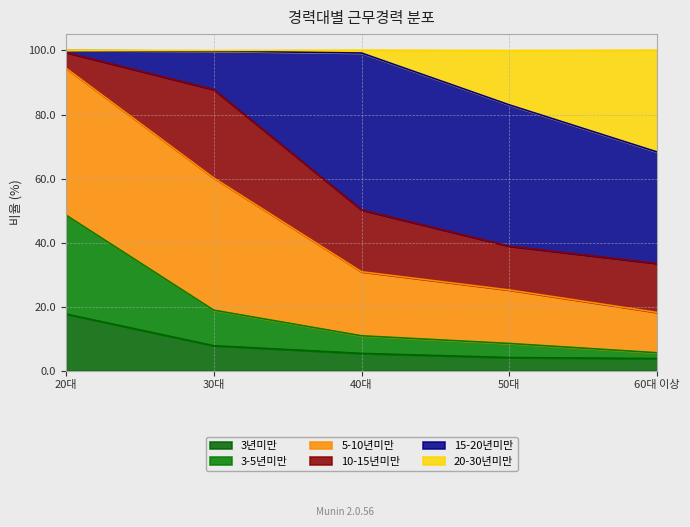

At which label does 20-30년미만 first exceed 99?

20대